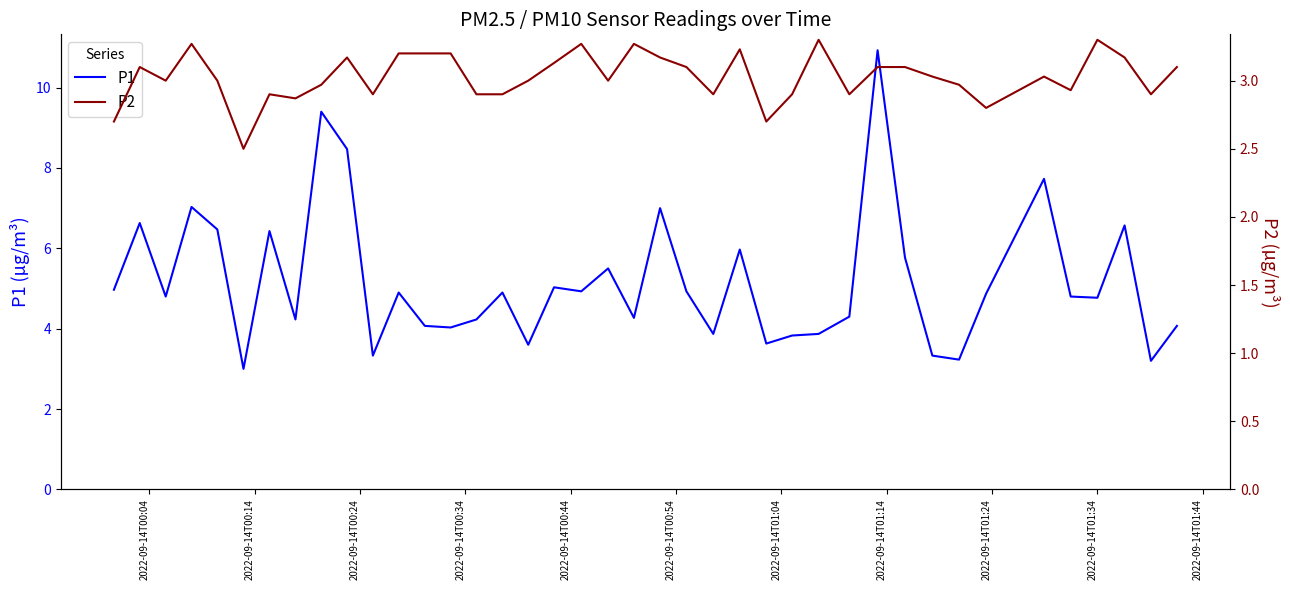

List the series in order of their overall mean, highest first.

P1, P2